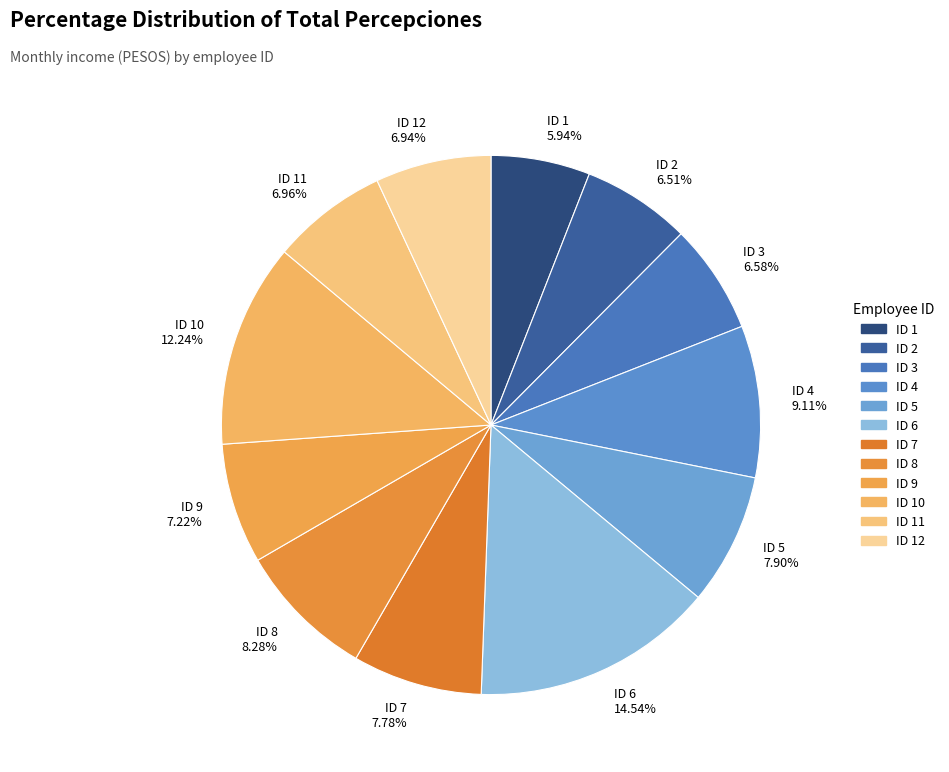

Which slice is the smallest?

ID 1 5.94%